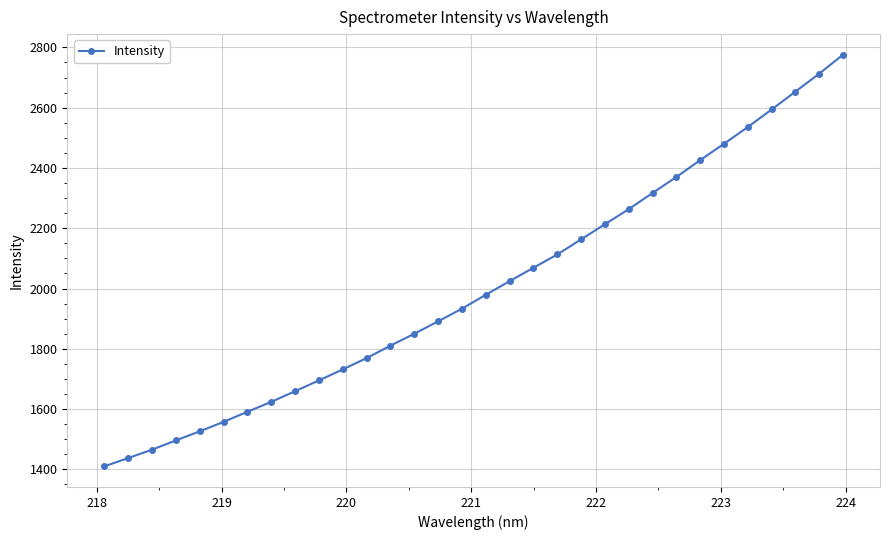

What is the sum of all values?

64137.4